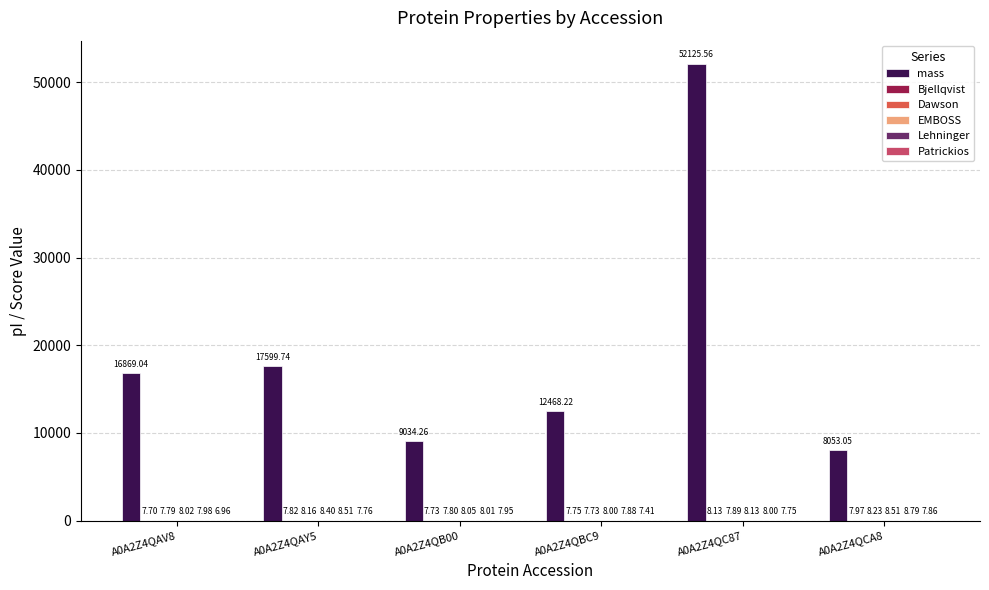

At which category is the sum across all series the highest?

A0A2Z4QC87